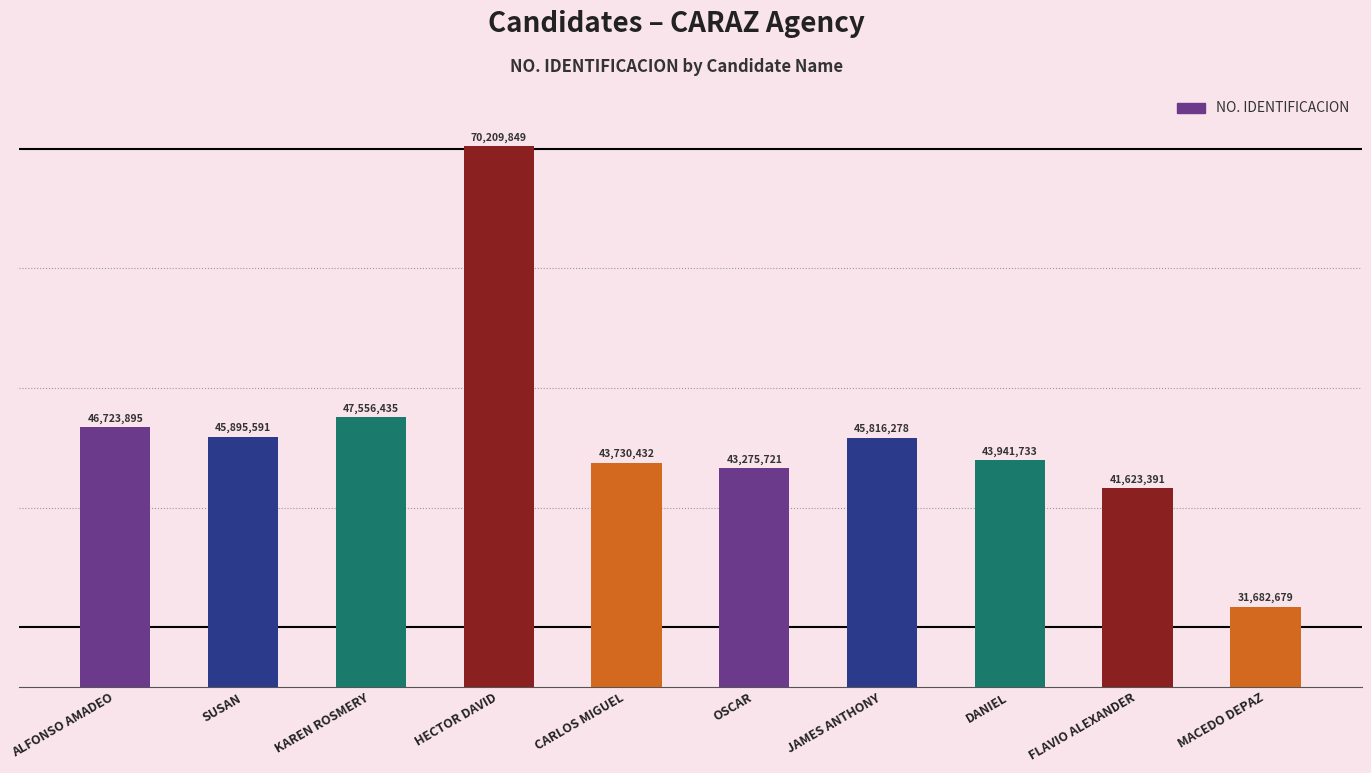

What is the value of the 6th bar from the left?

43275721